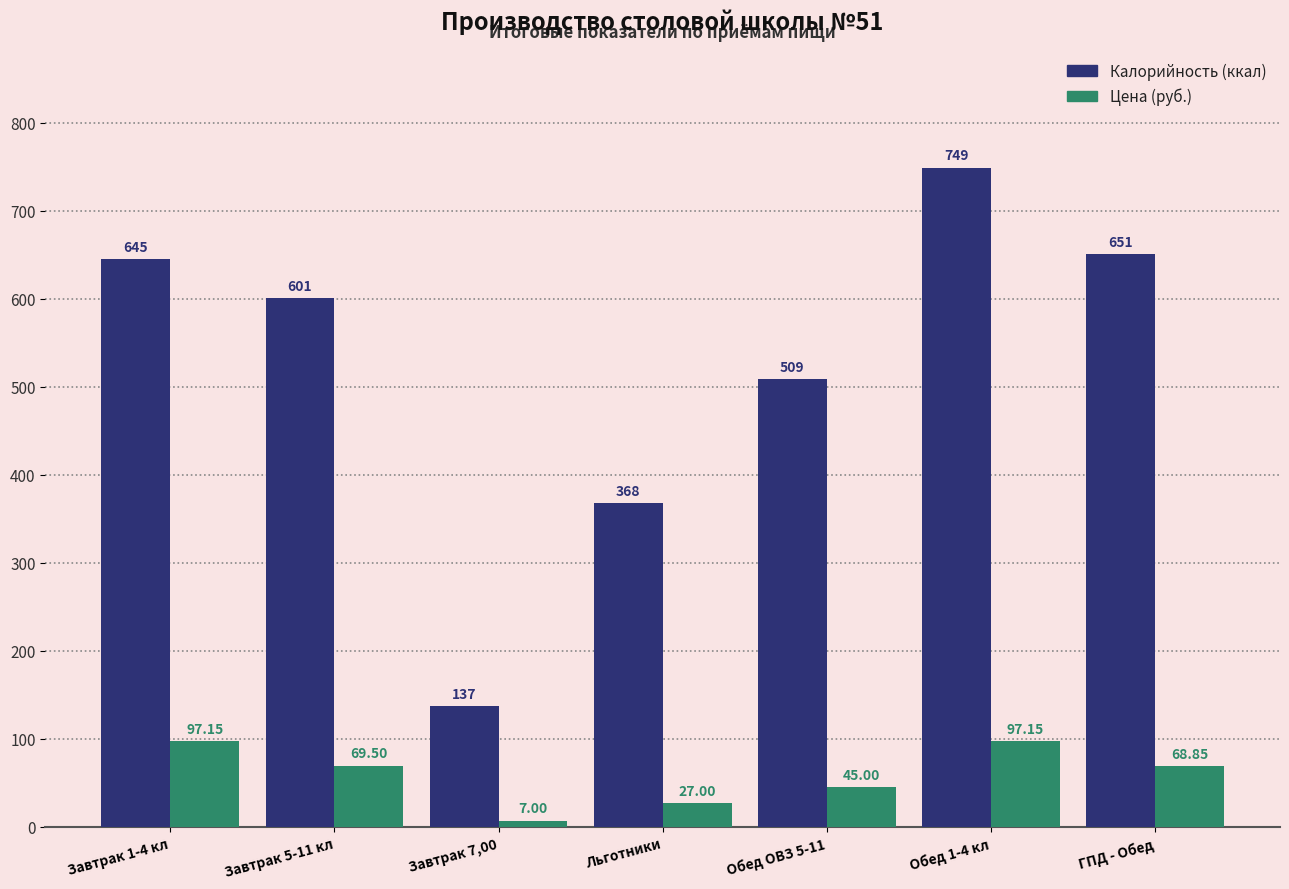

Is the value of Калорийность (ккал) at Обед ОВЗ 5-11 greater than the value of Цена (руб.) at Завтрак 5-11 кл?

Yes